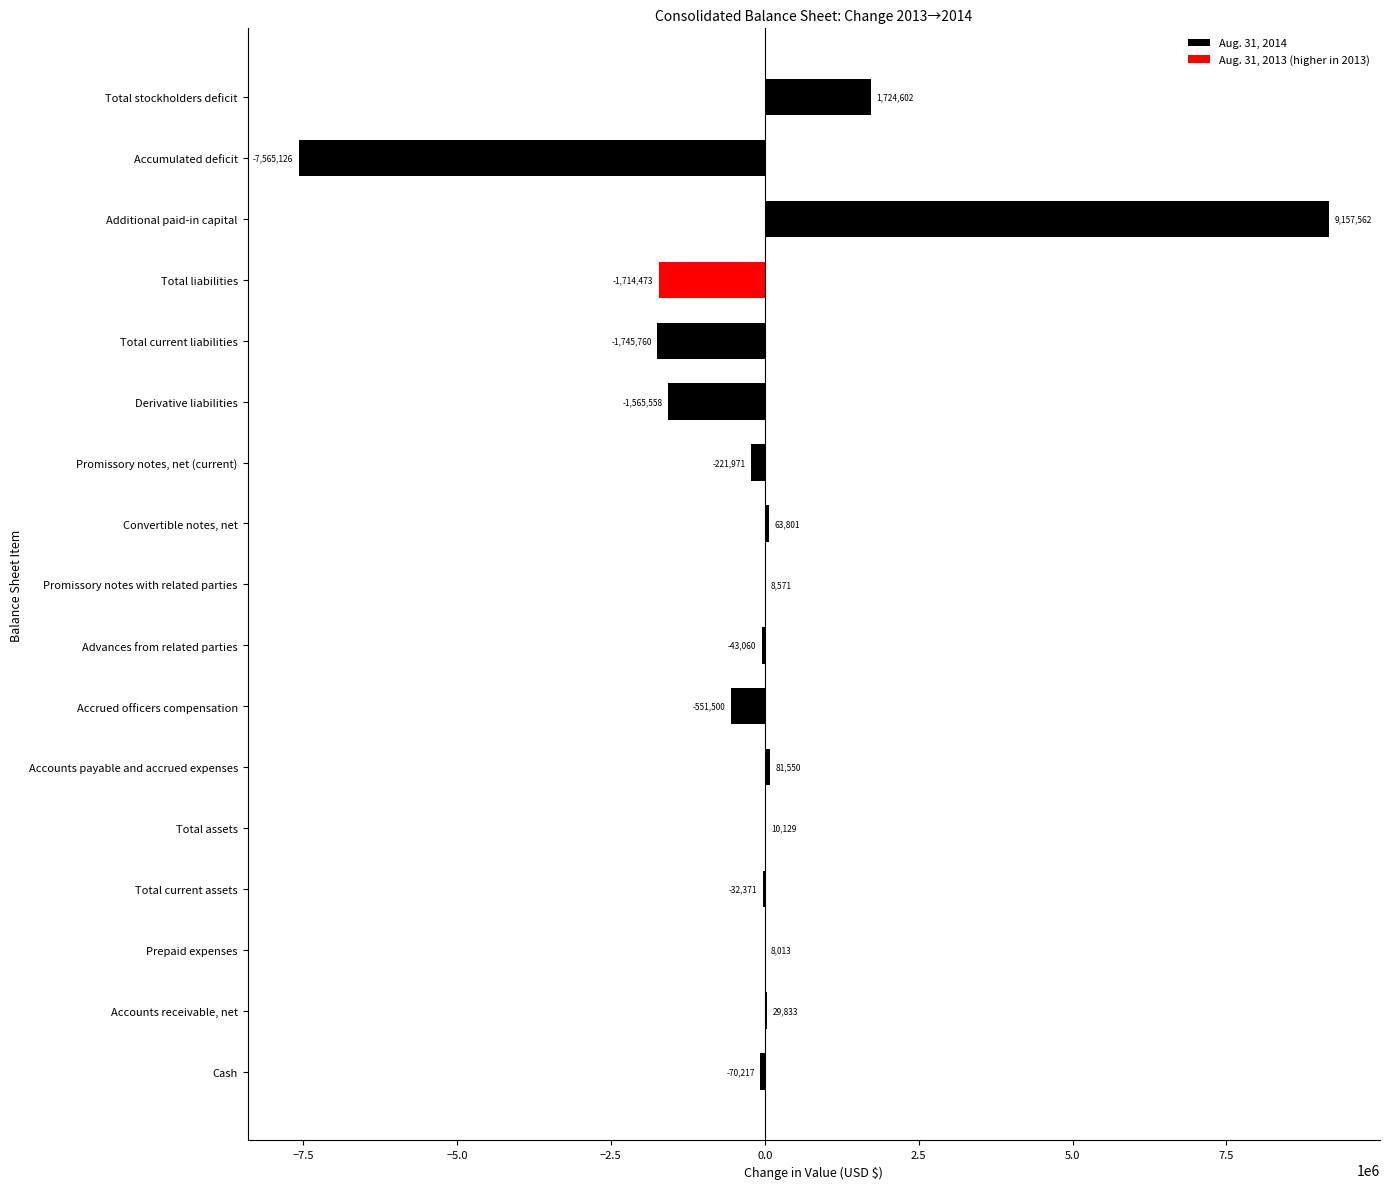

Are the bars horizontal?

Yes